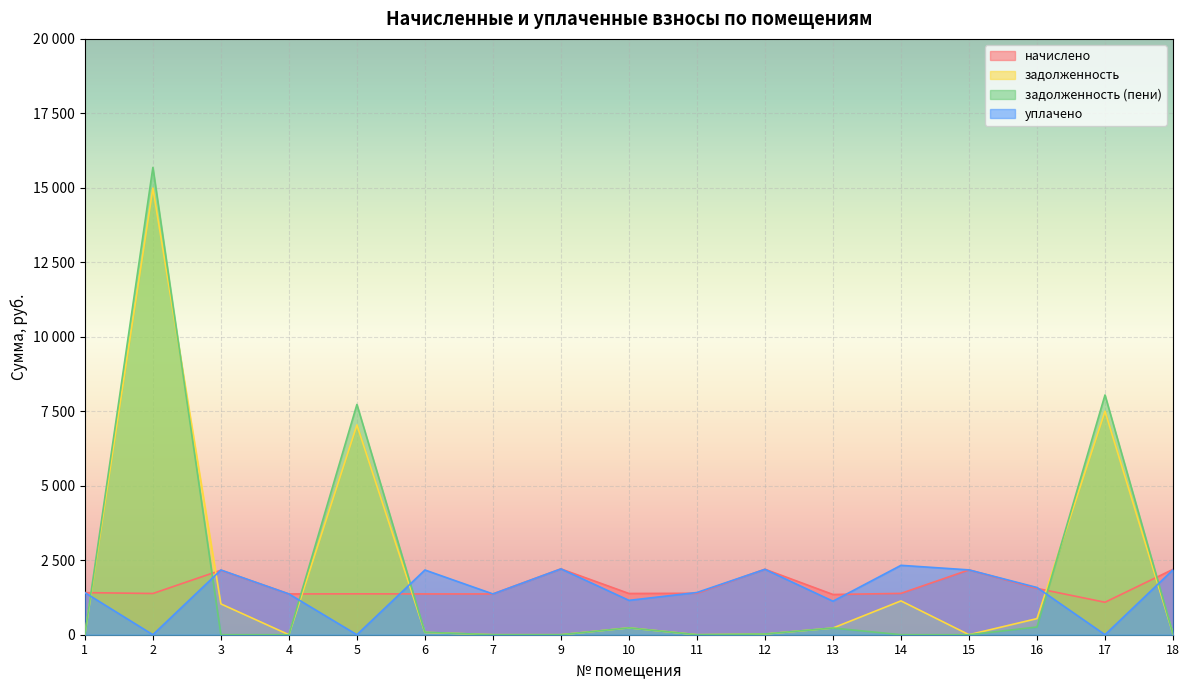

Which category has the lowest value in the задолженность series?

1